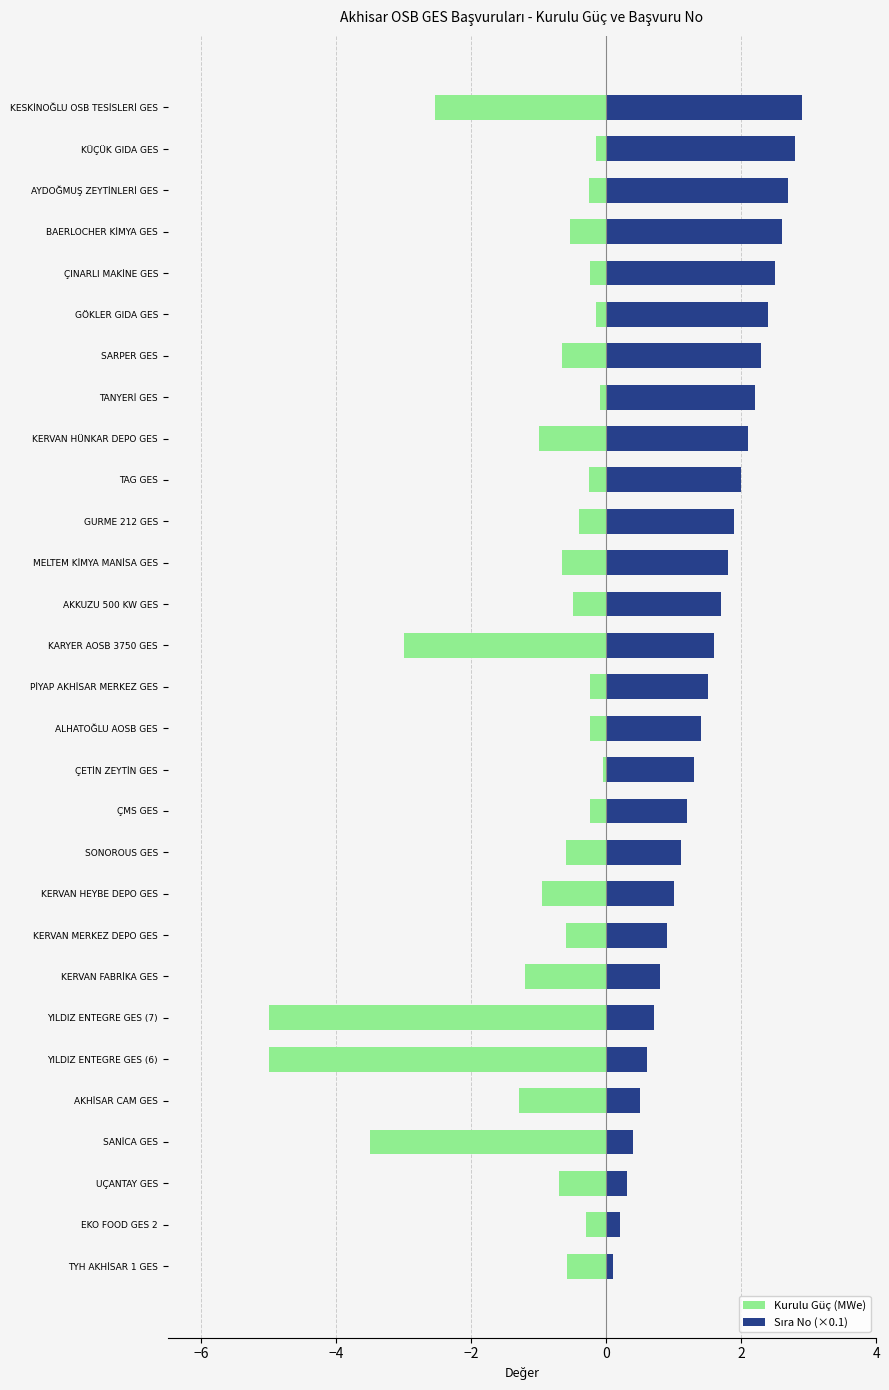

What is the value of the Sıra No (×0.1) bar at the 19th from the left?

1.9